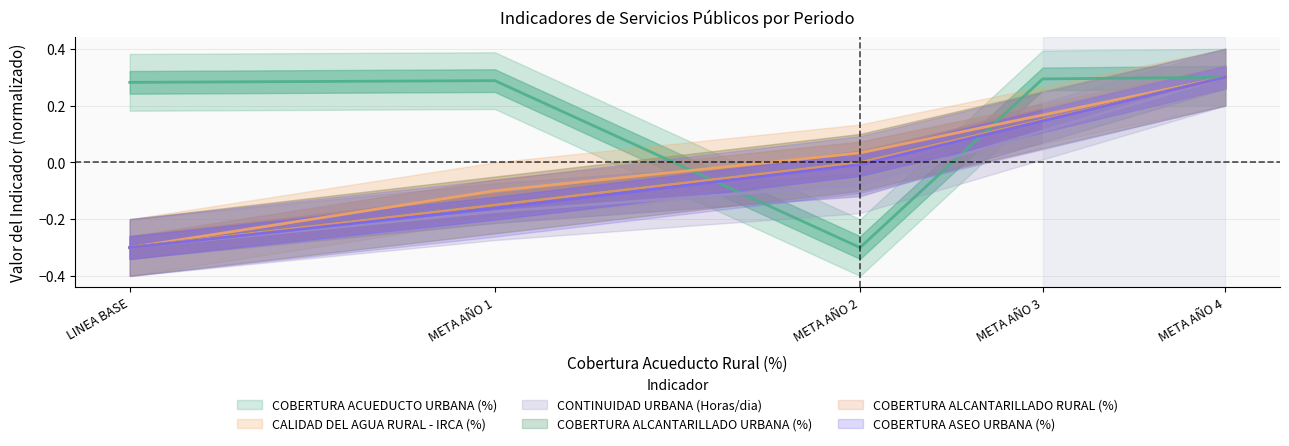

Reading left to right, what are all the values shown in this chart?

COBERTURA ACUEDUCTO URBANA (%): LINEA BASE=0.3	META AÑO 1=0.3	META AÑO 2=-0.3	META AÑO 3=0.3	META AÑO 4=0.3
CALIDAD DEL AGUA RURAL - IRCA (%): LINEA BASE=-0.3	META AÑO 1=-0.1	META AÑO 2=0.0	META AÑO 3=0.2	META AÑO 4=0.3
CONTINUIDAD URBANA (Horas/dia): LINEA BASE=-0.3	META AÑO 1=-0.2	META AÑO 2=-0.1	META AÑO 3=0.1	META AÑO 4=0.3
COBERTURA ALCANTARILLADO URBANA (%): LINEA BASE=-0.3	META AÑO 1=-0.1	META AÑO 2=0.0	META AÑO 3=0.1	META AÑO 4=0.3
COBERTURA ALCANTARILLADO RURAL (%): LINEA BASE=-0.3	META AÑO 1=-0.1	META AÑO 2=0.0	META AÑO 3=0.1	META AÑO 4=0.3
COBERTURA ASEO URBANA (%): LINEA BASE=-0.3	META AÑO 1=-0.2	META AÑO 2=-0.0	META AÑO 3=0.1	META AÑO 4=0.3